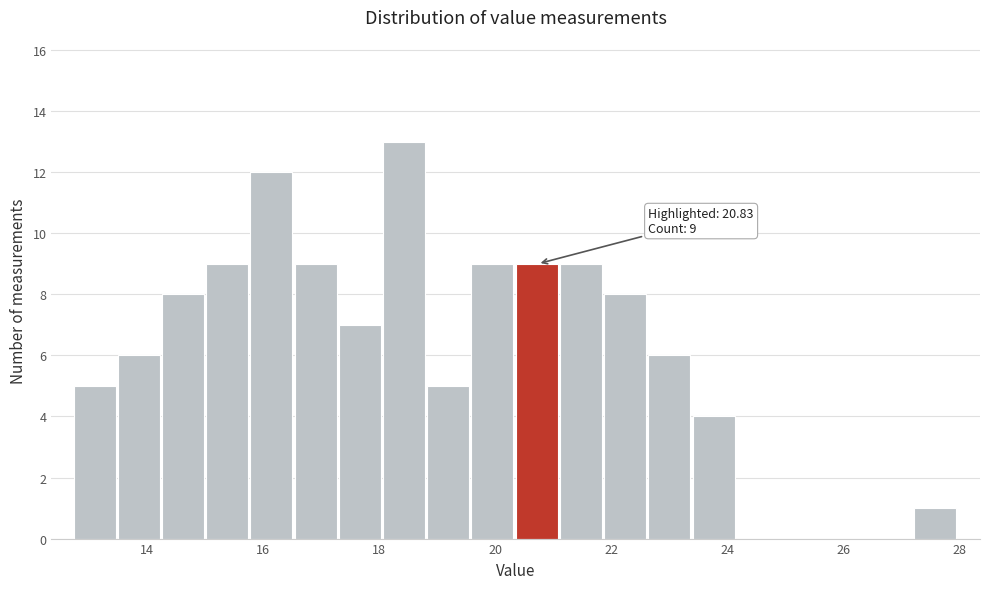

Around what value on the x-axis is the tallest bar? Give the approximate position of its centre, as read against the axis.

18.4